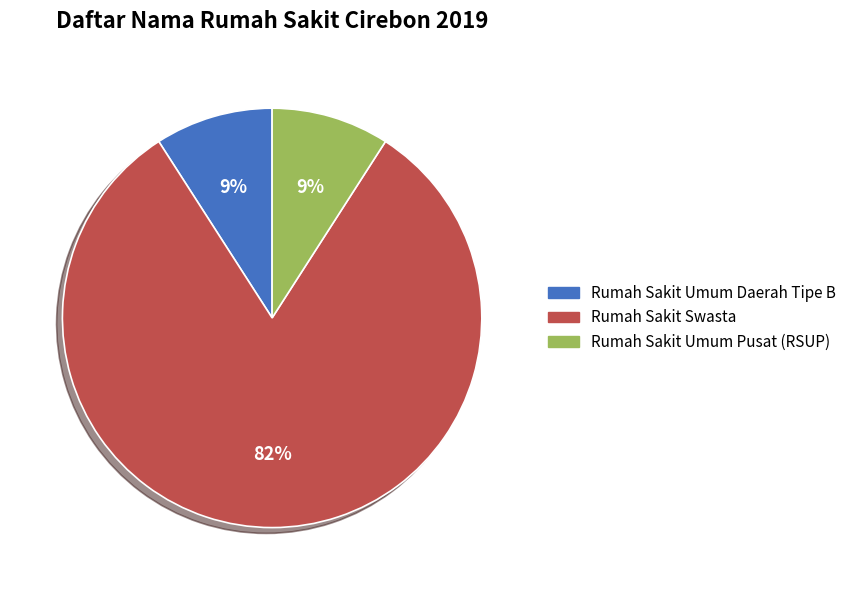

Is the sum of Rumah Sakit Umum Pusat (RSUP) and Rumah Sakit Swasta greater than half?

Yes